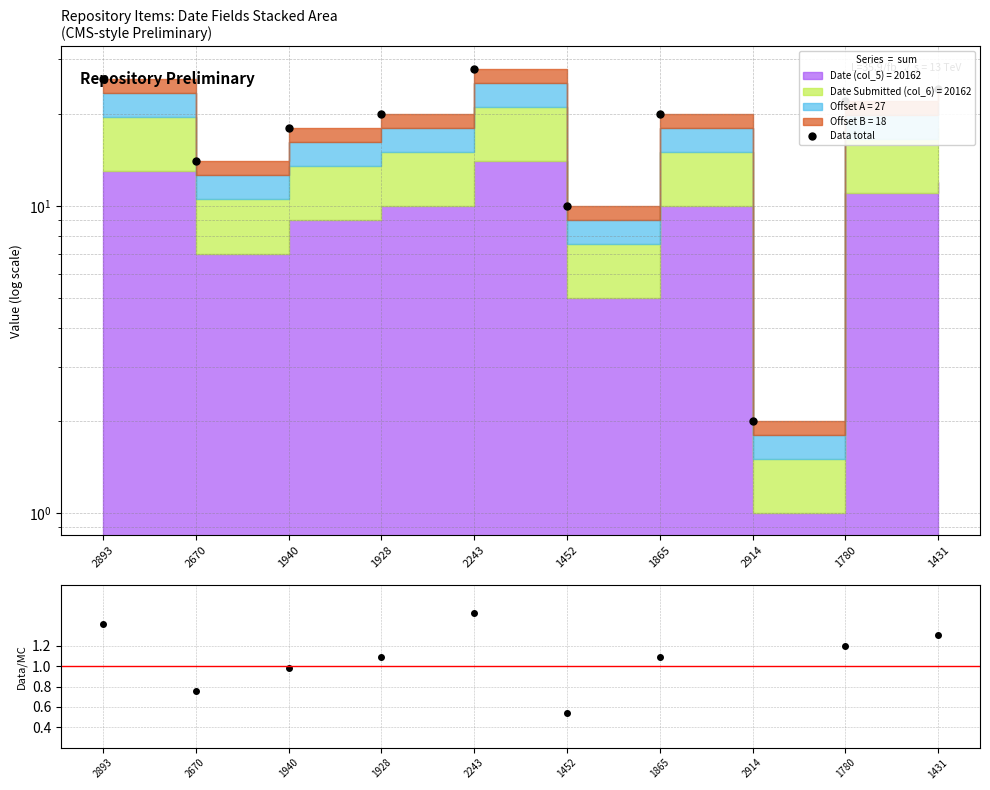

What is the value of the Data total point at the 9th from the left?

22.0